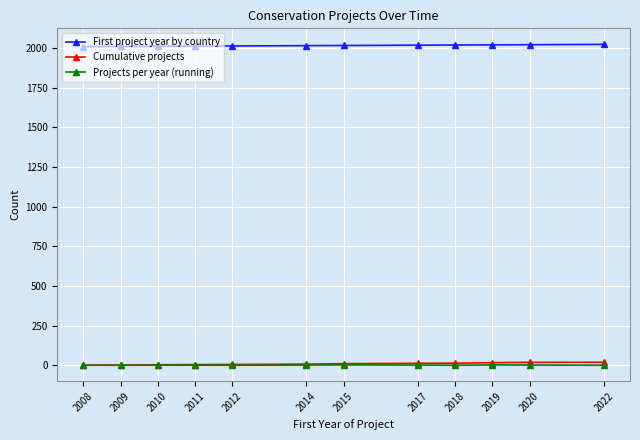

The First project year by country series shows 2791 at 2015. True or false?

False